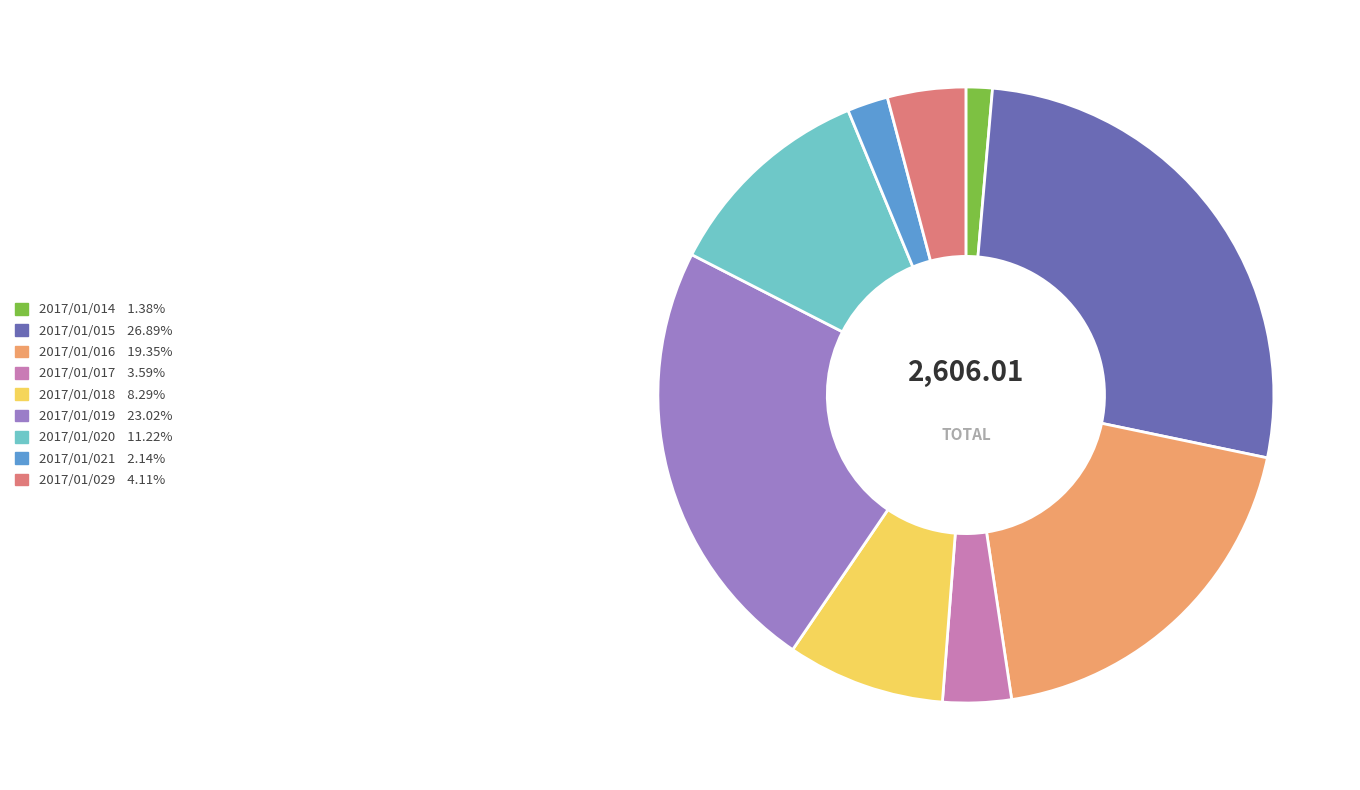

True or false: 2017/01/014 accounts for 9% of the total.

False